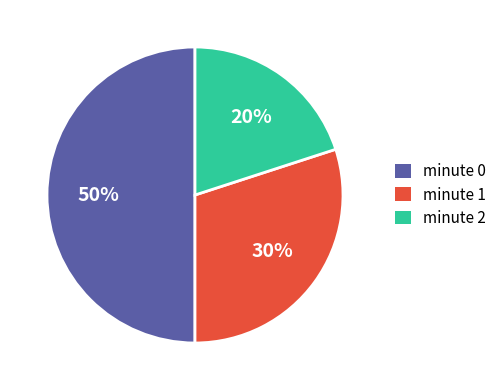

To the nearest percent, what is the difference between the largest and smallest slice percentages?

30%